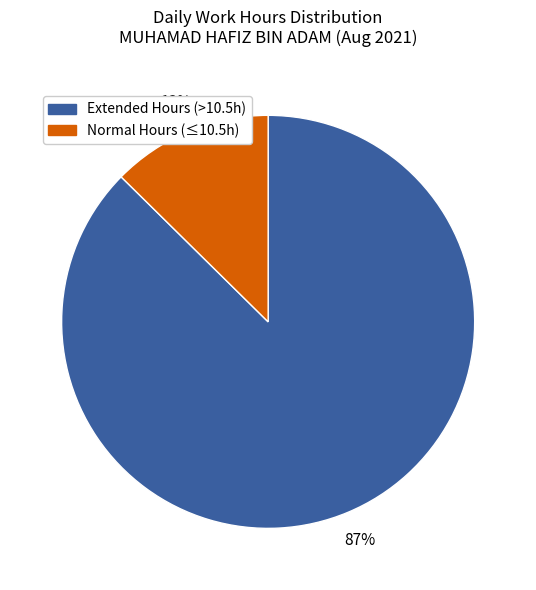

To the nearest percent, what is the average slice percentage?

50%